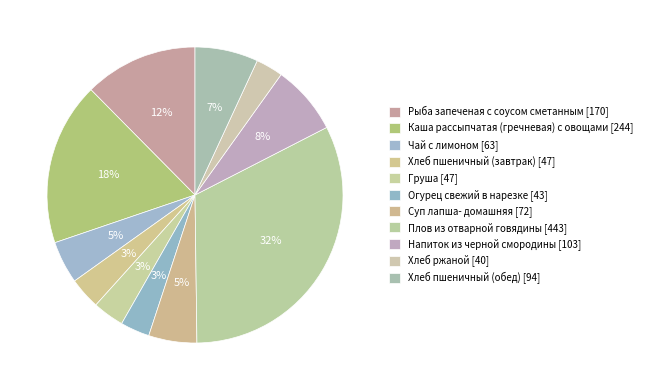

How much of the chart is everything except Рыба запеченая с соусом сметанным?

87.6%